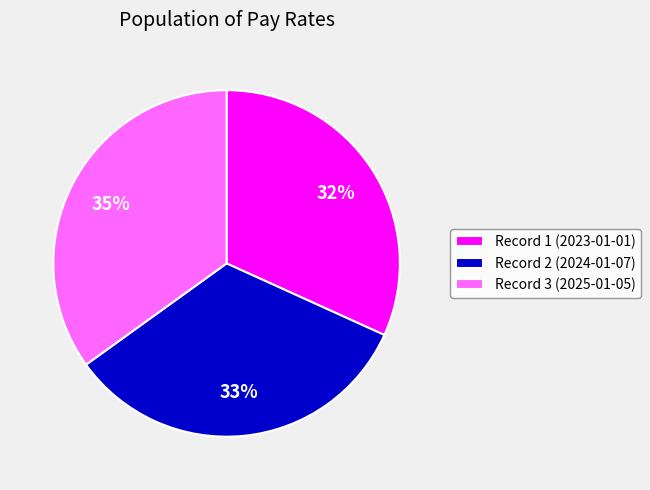

Which slice is the smallest?

Record 1 (2023-01-01)